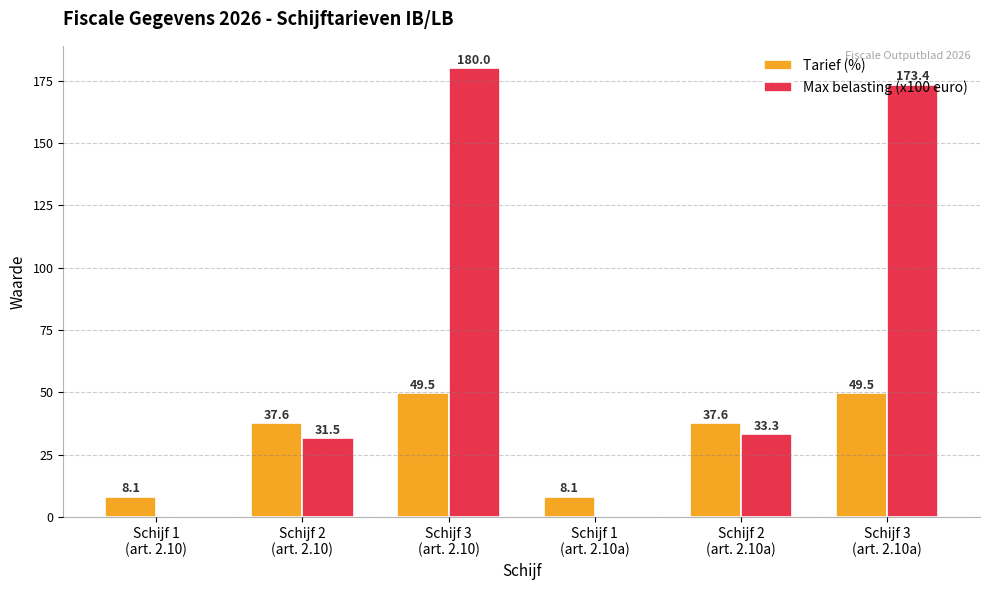

Which series has the largest total across all categories?

Max belasting (x100 euro)